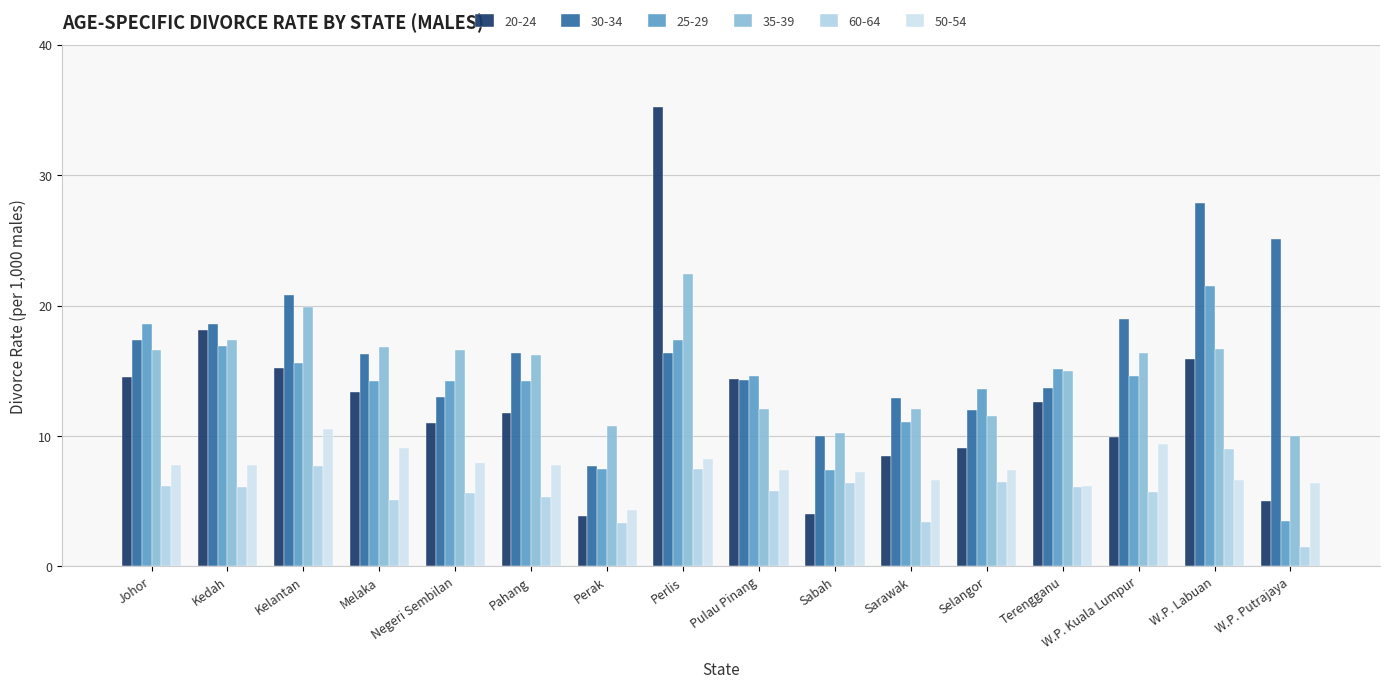

What is the sum of the 50-54 values at Pulau Pinang and Kelantan?

17.9